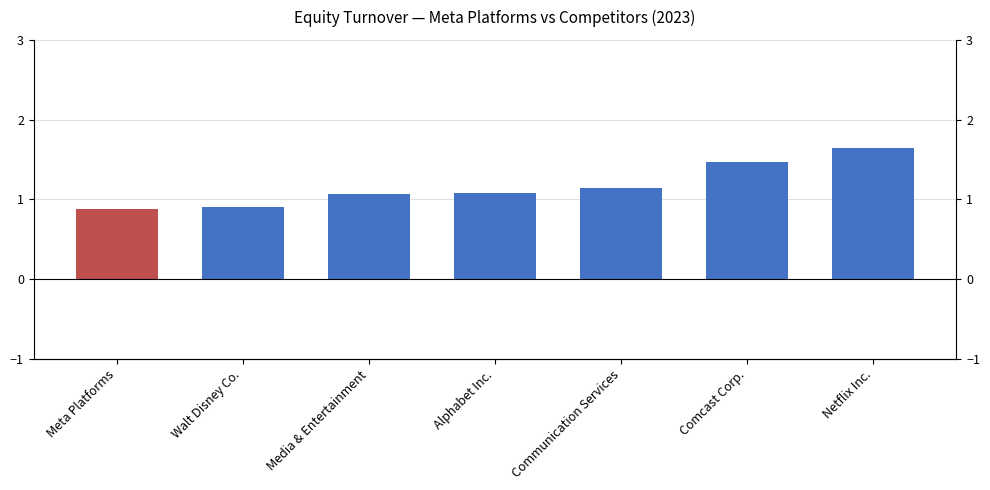

What is the sum of the values at Meta Platforms and Media & Entertainment?

2.0